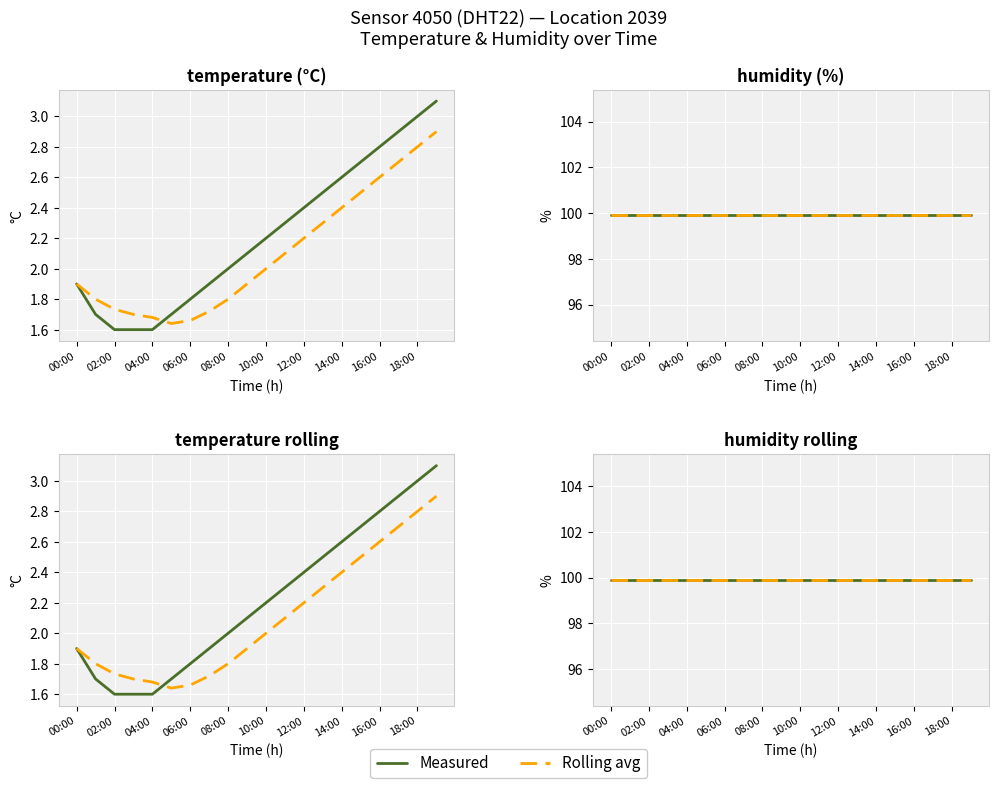

List the labels in order of value, largest first.

19:00, 18:00, 17:00, 16:00, 15:00, 14:00, 13:00, 12:00, 11:00, 10:00, 09:00, 08:00, 00:00, 07:00, 06:00, 01:00, 05:00, 02:00, 03:00, 04:00